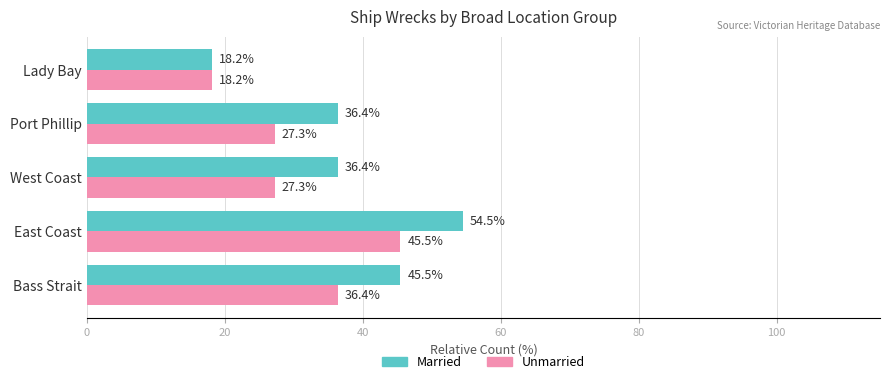

True or false: Unmarried has a value of 12.5 at East Coast.

False